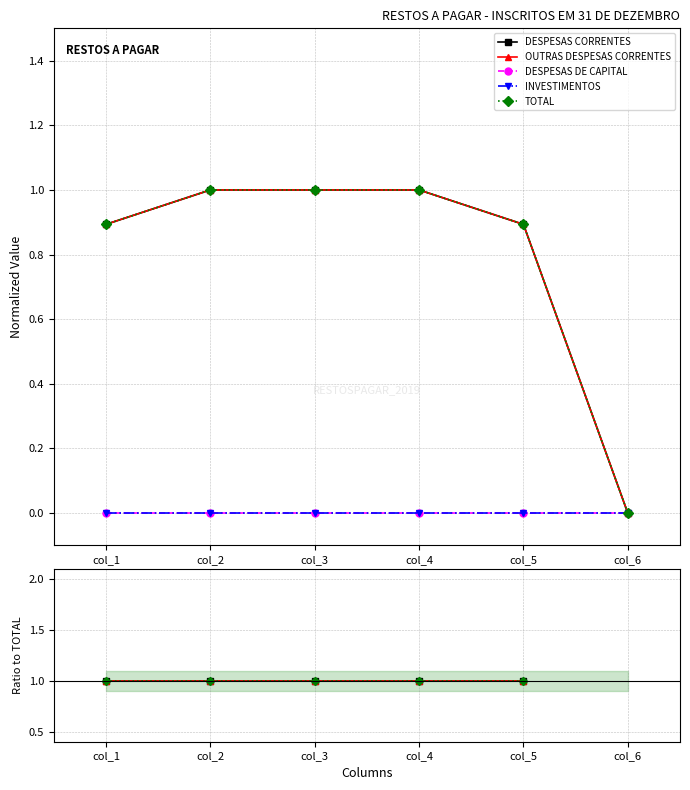

True or false: DESPESAS DE CAPITAL and TOTAL intersect in this chart.

False